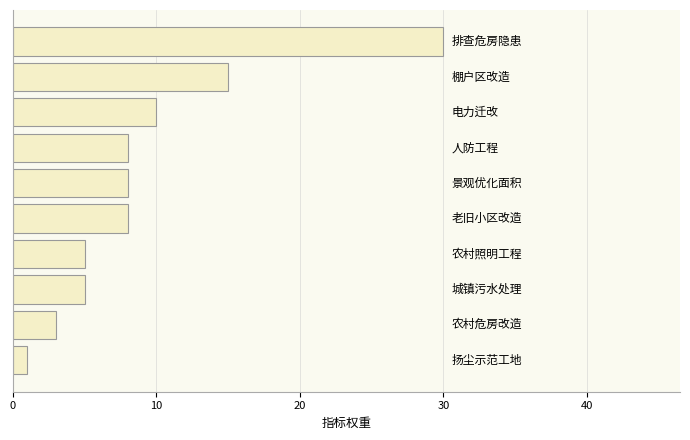

What is the maximum value shown in the chart?

30